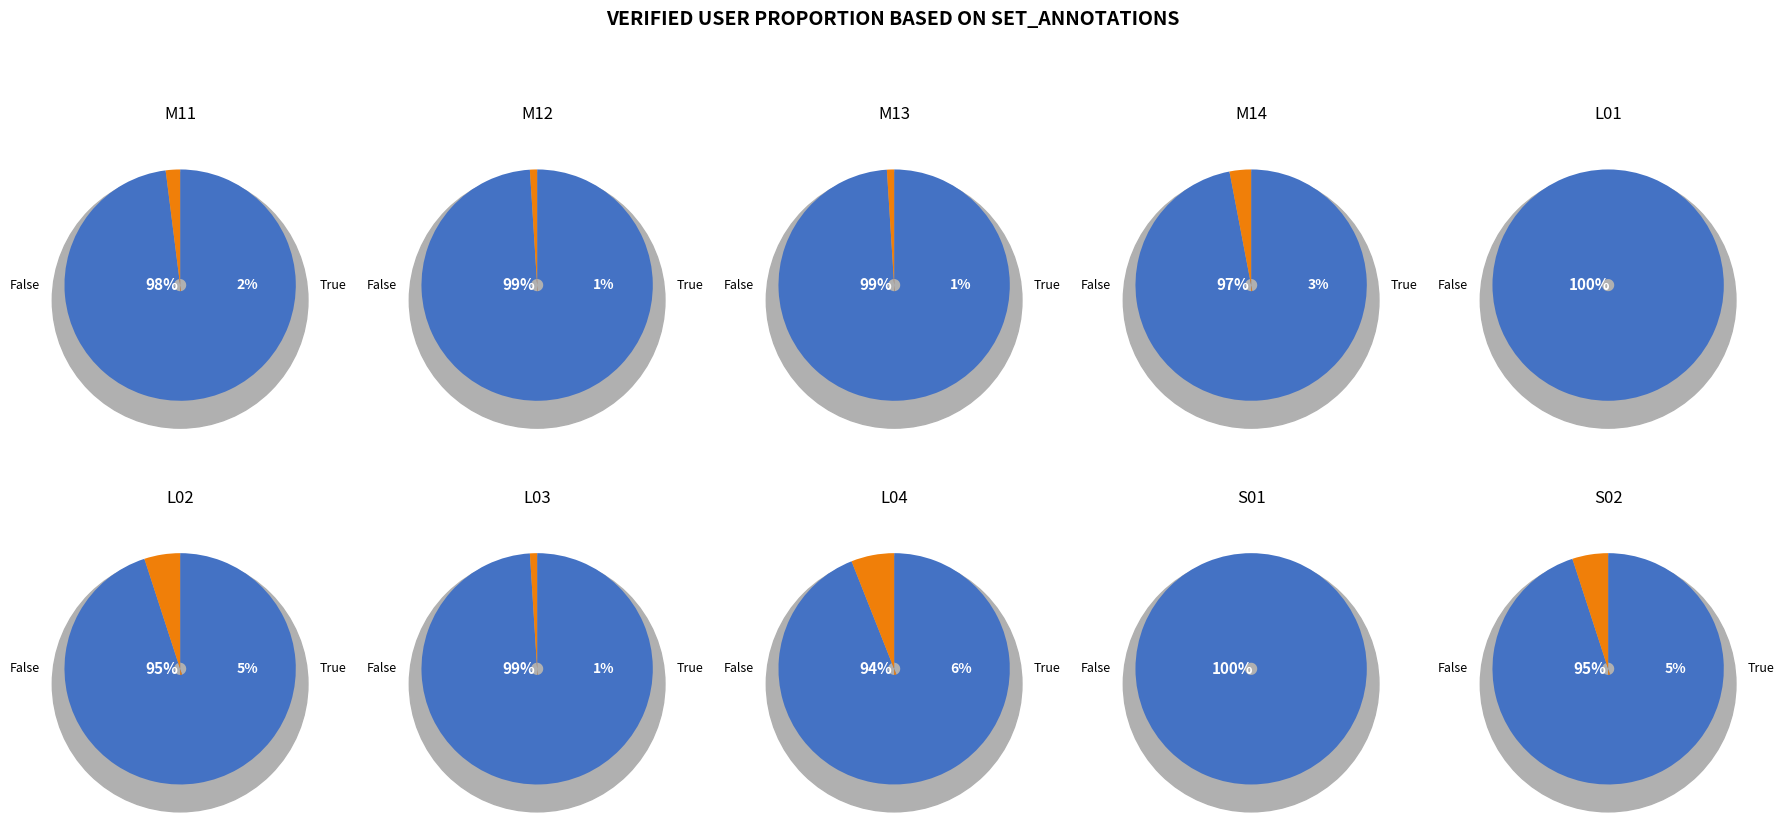

Is 6 the majority of the pie?

No